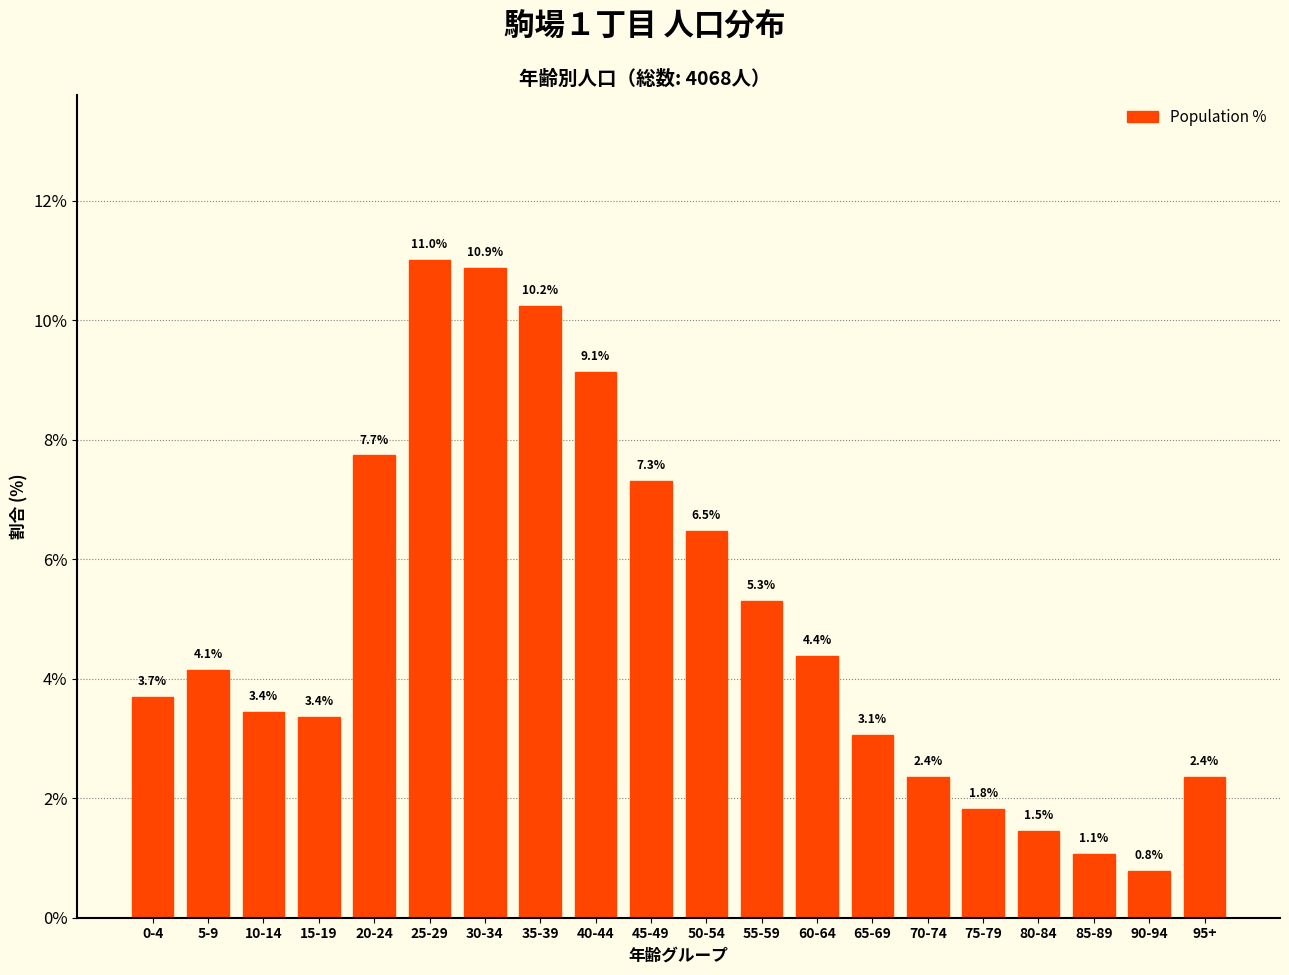

Reading left to right, extract all data points from this chart.

3.7	4.1	3.4	3.4	7.7	11.0	10.9	10.2	9.1	7.3	6.5	5.3	4.4	3.1	2.4	1.8	1.5	1.1	0.8	2.4